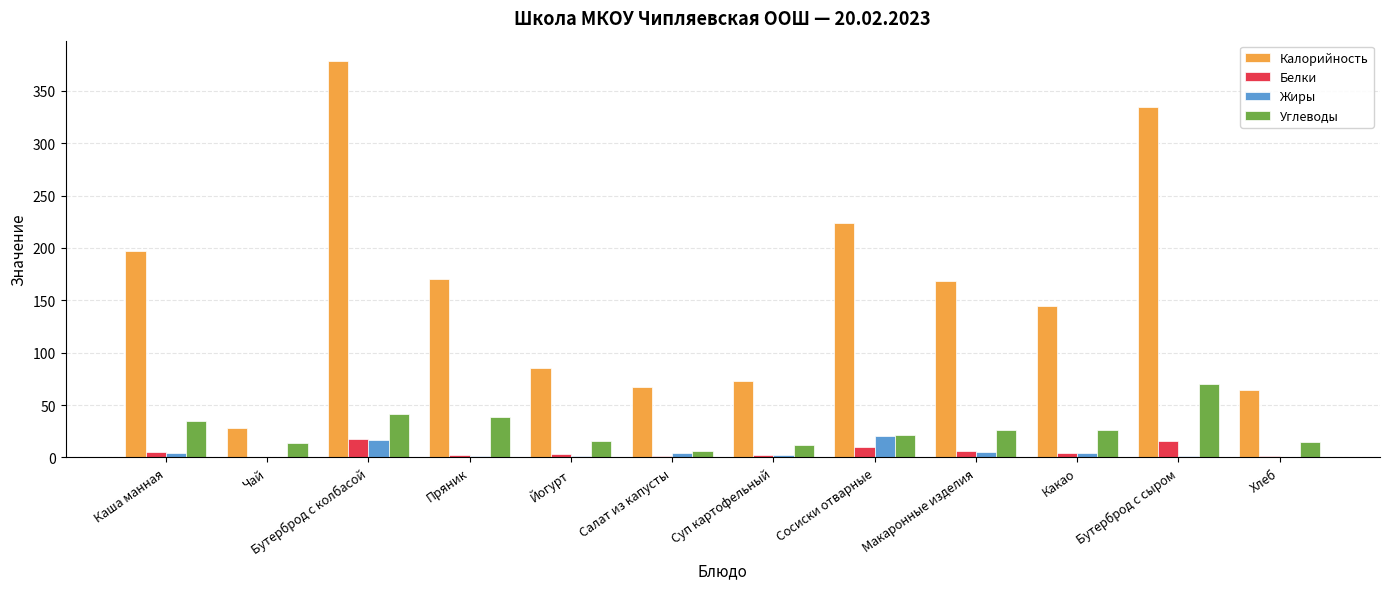

Between Макаронные изделия and Хлеб, which series saw the biggest shift?

Калорийность